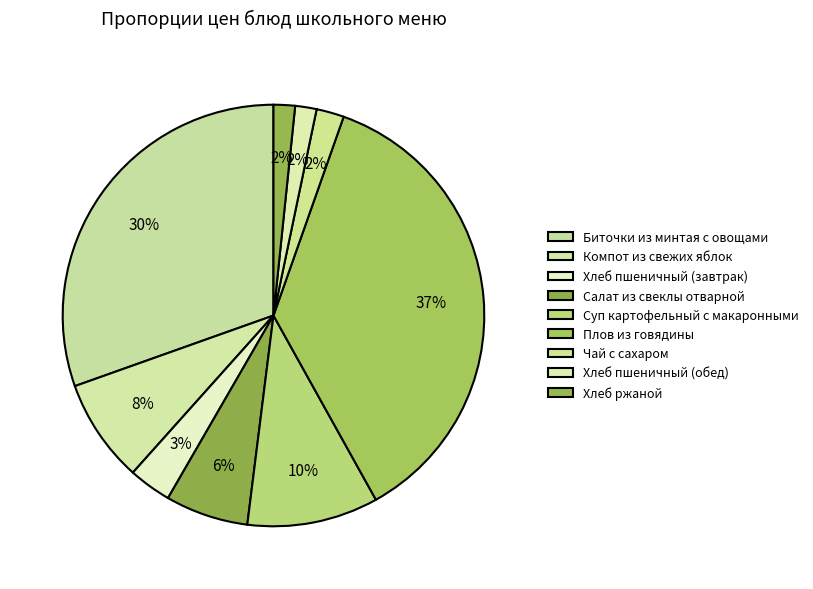

How many slices are in this pie chart?

9